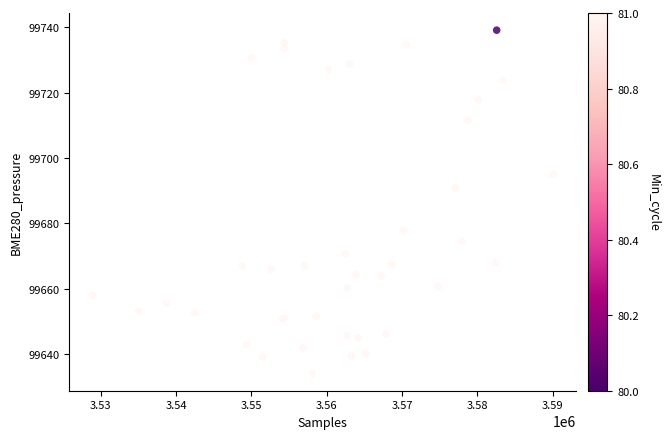

What Y value in the scatter plot is closest to 99686?

99690.9